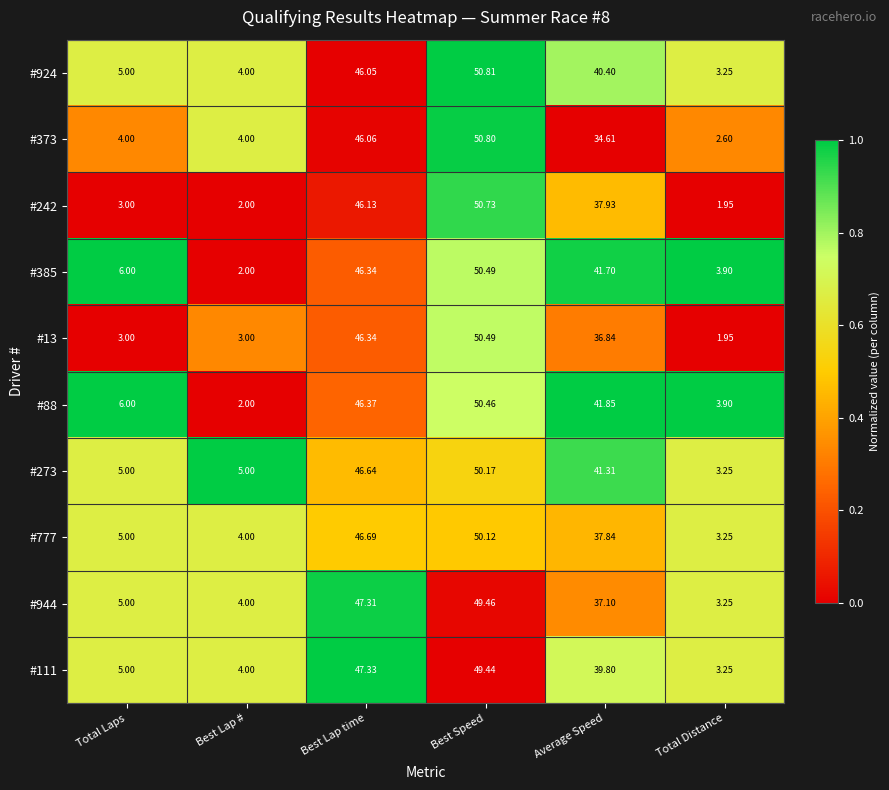

At which label is #242 closest to 26?

Average Speed